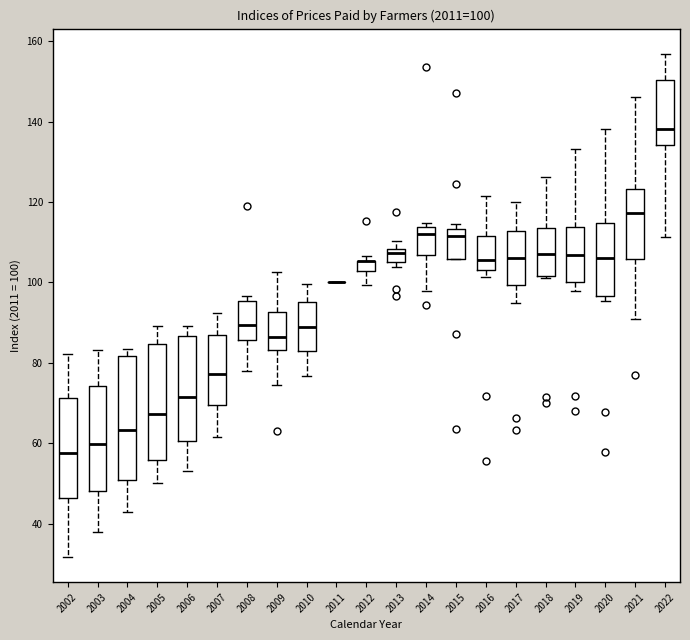

Comparing the boxes themselves (not the whiskers), which one is the tallest?

2004